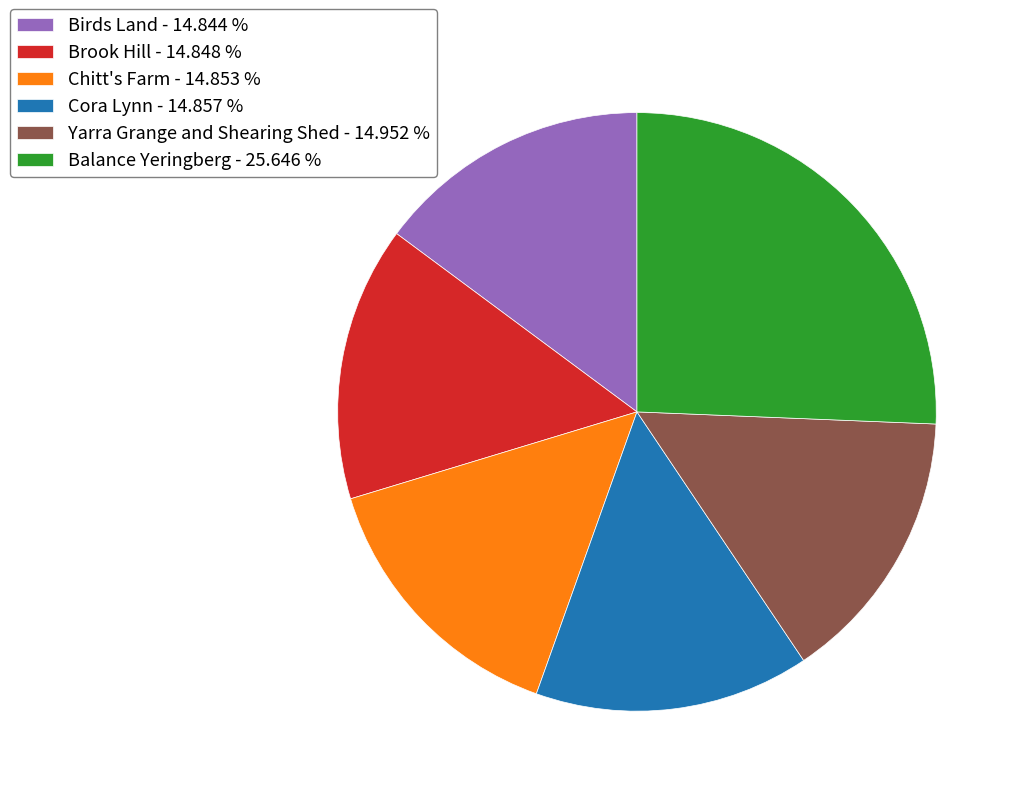

Is it true that Cora Lynn is 8% of the pie?

False